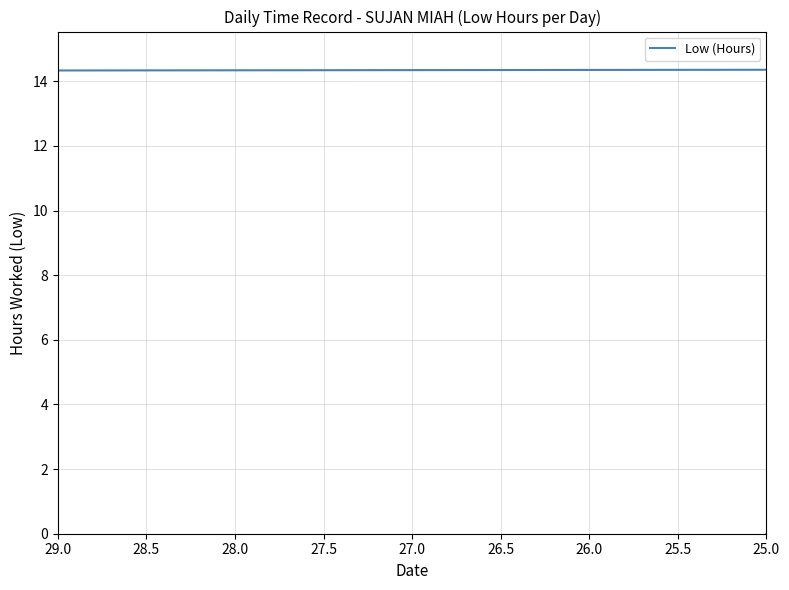

How many values exceed 14?

20